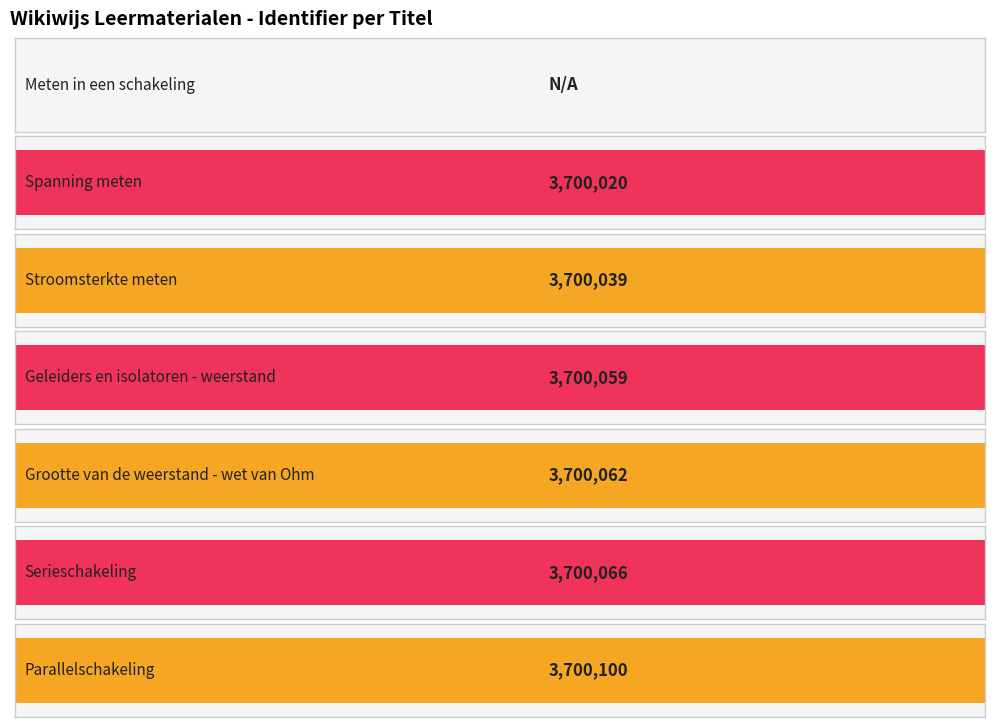

At which label is the value closest to 1850050?

Spanning meten